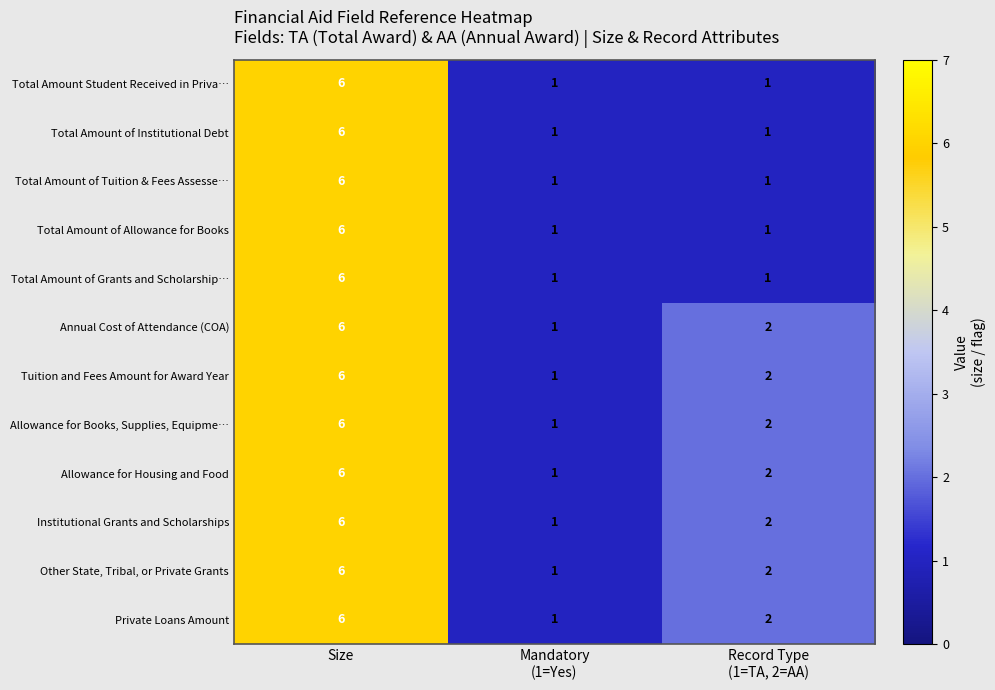

Is it true that Tuition and Fees Amount for Award Year equals 9 at Size?

False